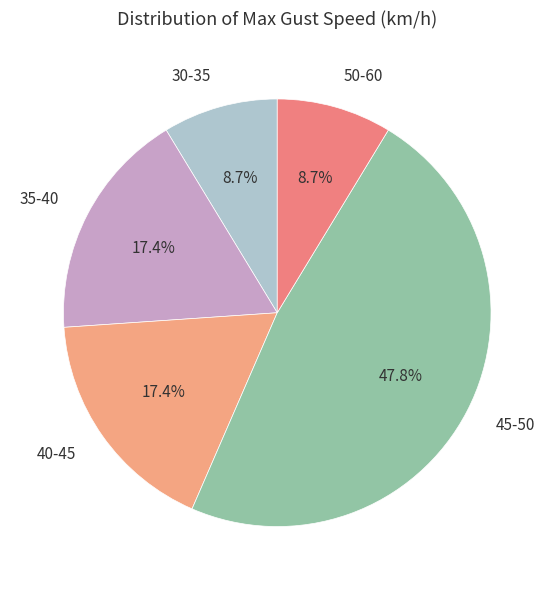

Approximately how many times larger is the value at 40-45 compared to 35-40?

1.0